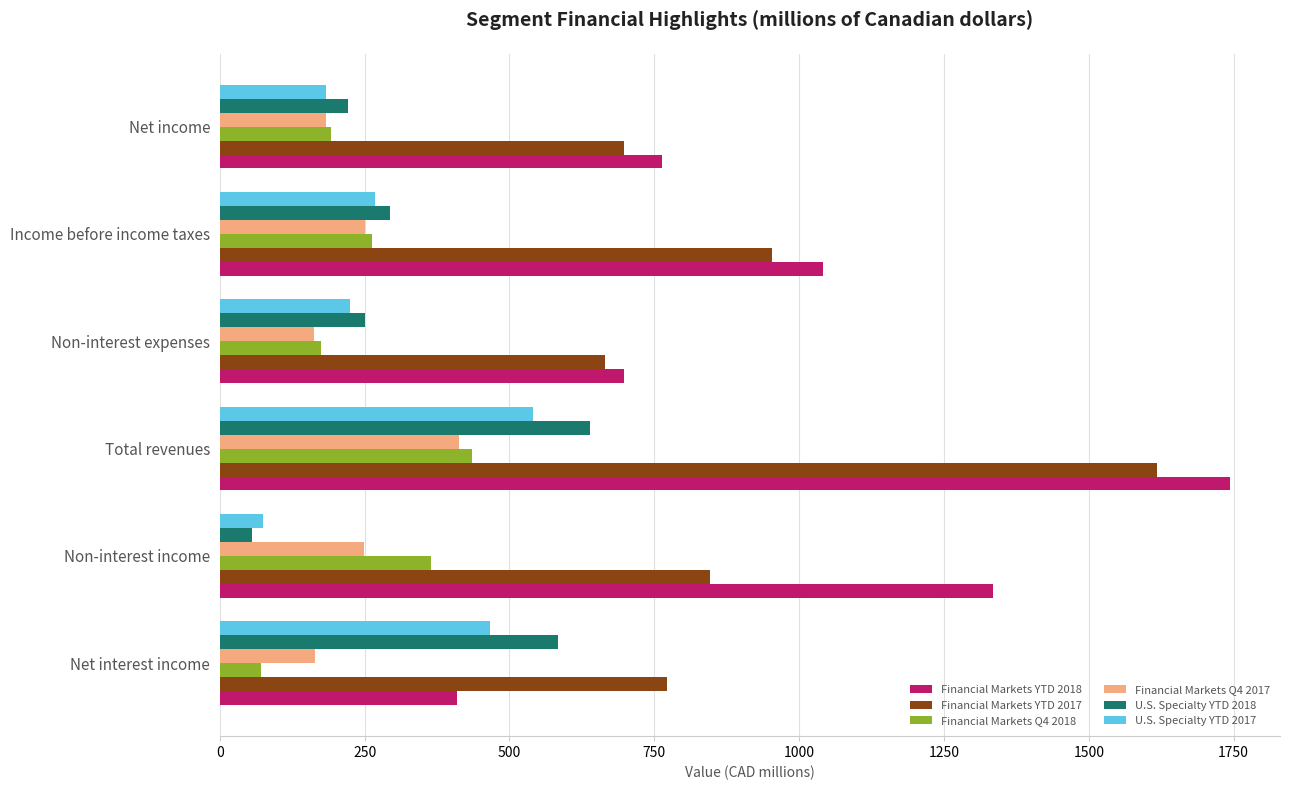

Read the Financial Markets YTD 2018 value at Income before income taxes.

1042